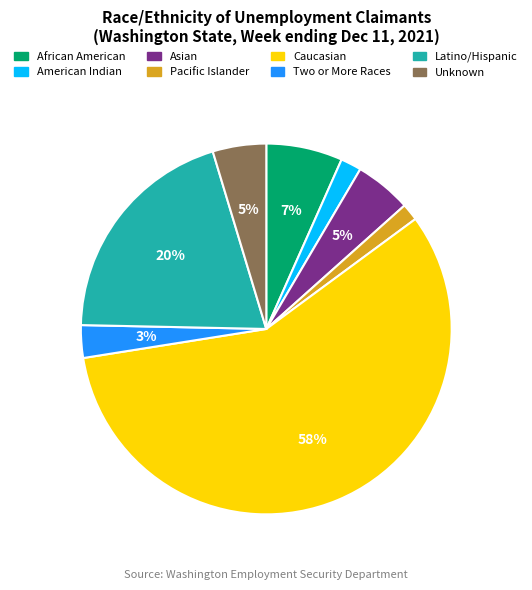

Is the sum of American Indian and African American greater than half?

No